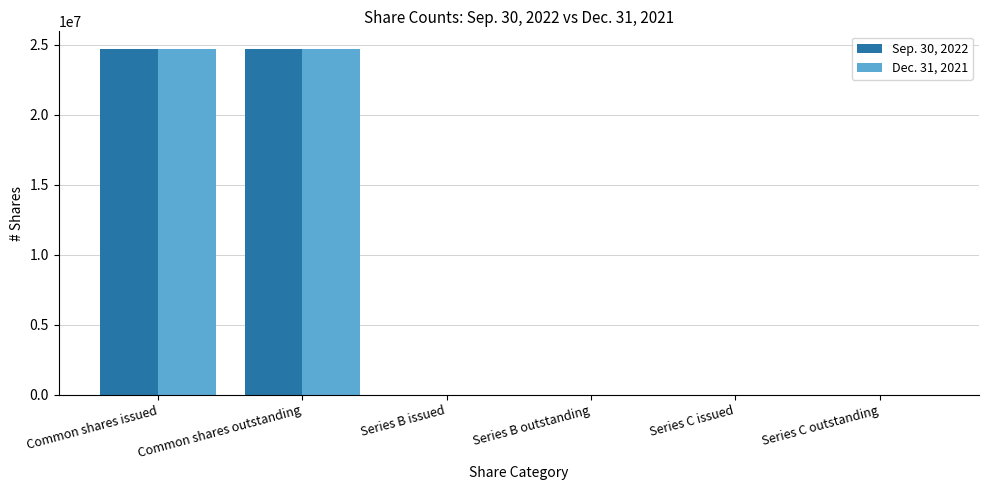

At which label does Sep. 30, 2022 first exceed 50?

Common shares issued